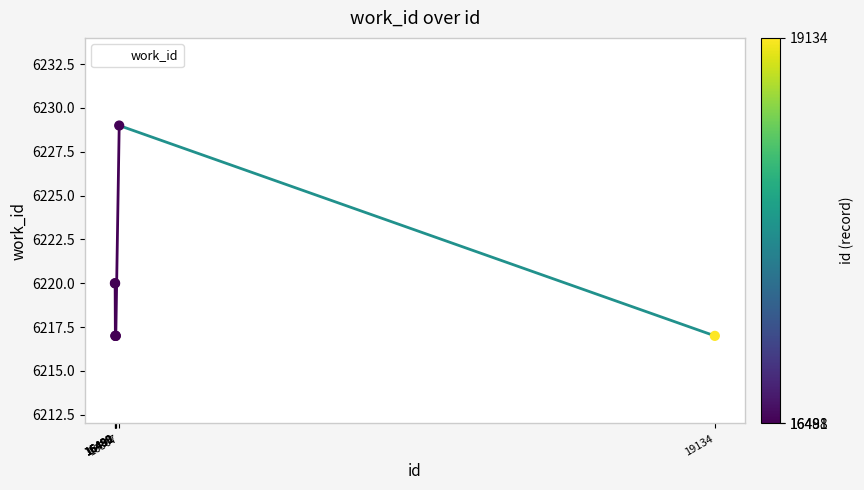

What is the change in value from 16488 to 16491?

-3